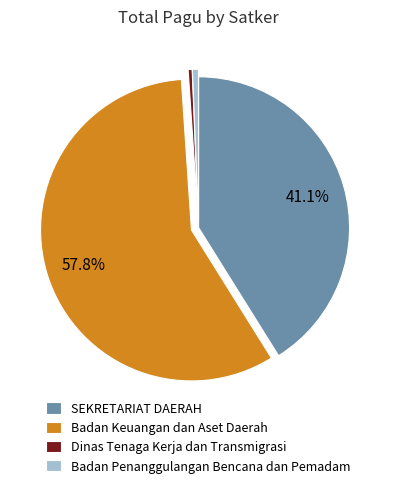

Is it true that SEKRETARIAT DAERAH is 12% of the pie?

False